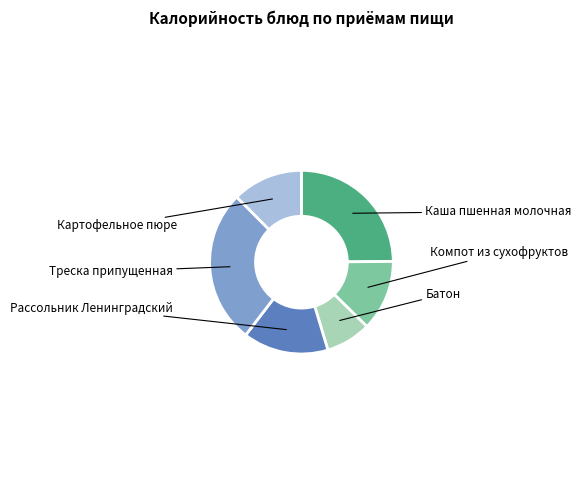

Count the number of slices in the pie.

6